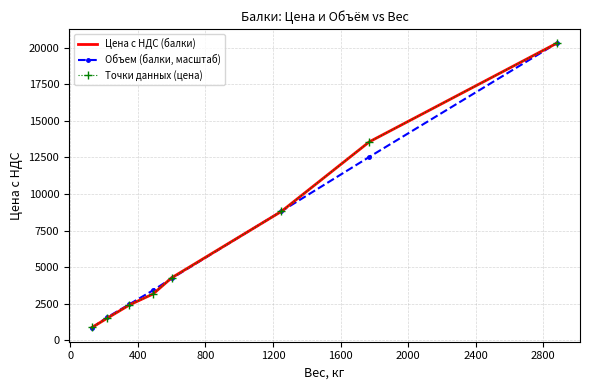

What is the value of the Цена с НДС (балки) point at the 8th from the left?

20291.2